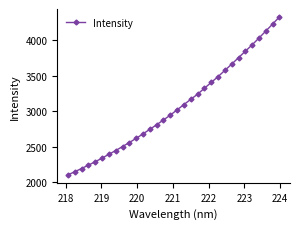

What is the value of the 4th point from the left?

2236.7